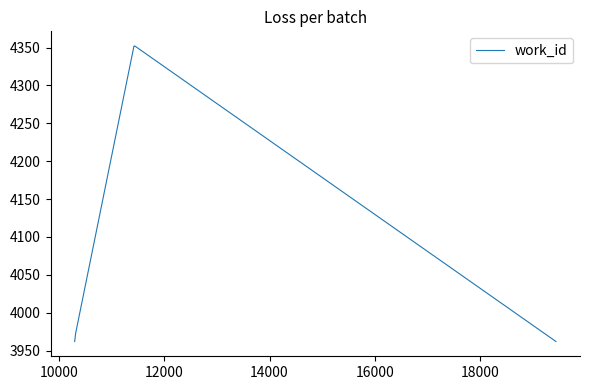

Does the chart display data point markers on the line(s)?

No